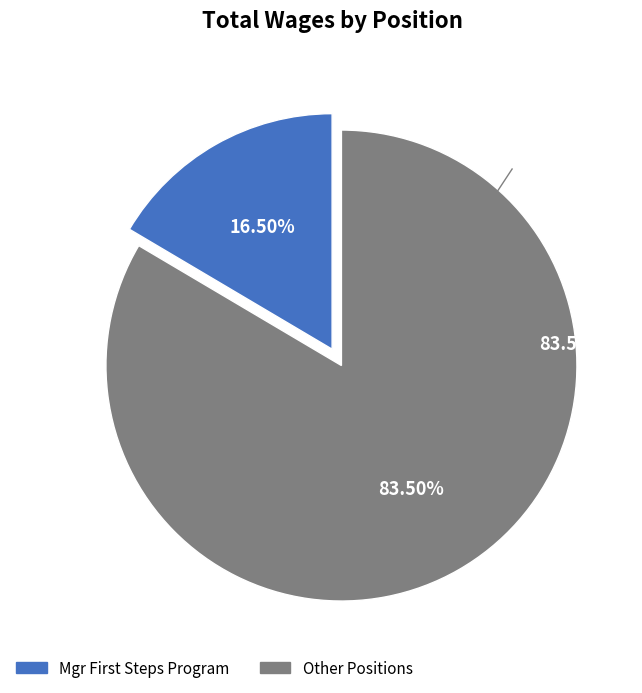

How many segments does this pie chart have?

2